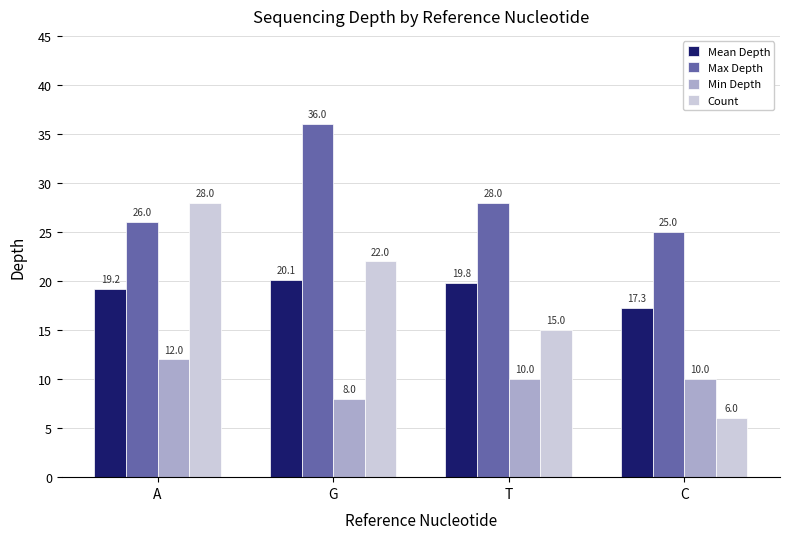

Is it true that Count equals 30.0 at G?

False